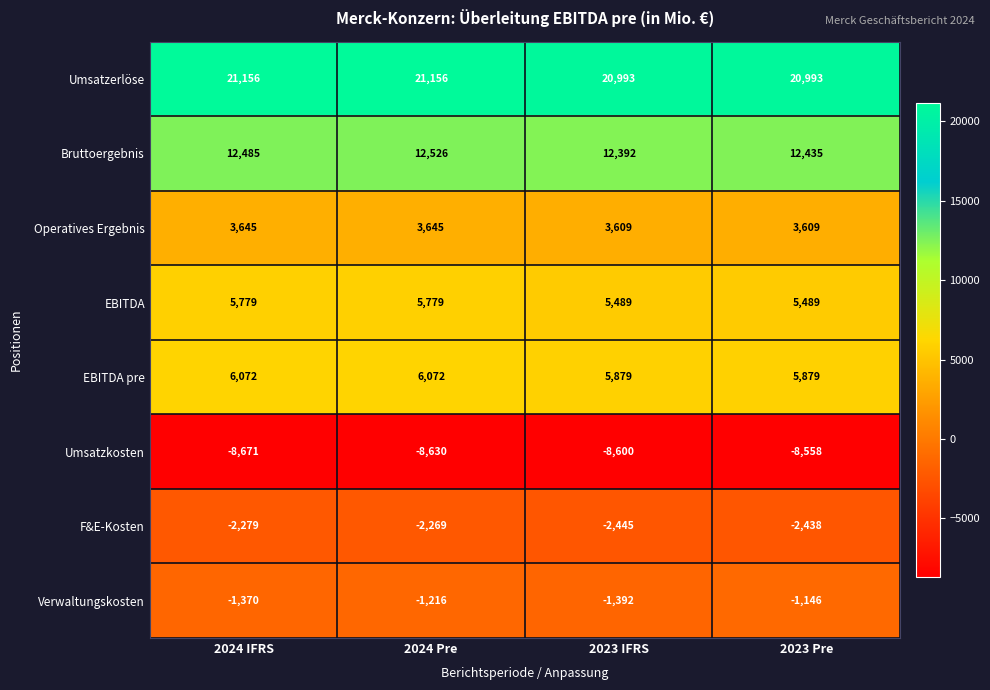

What is the difference between the maximum and minimum values in the EBITDA series?

290